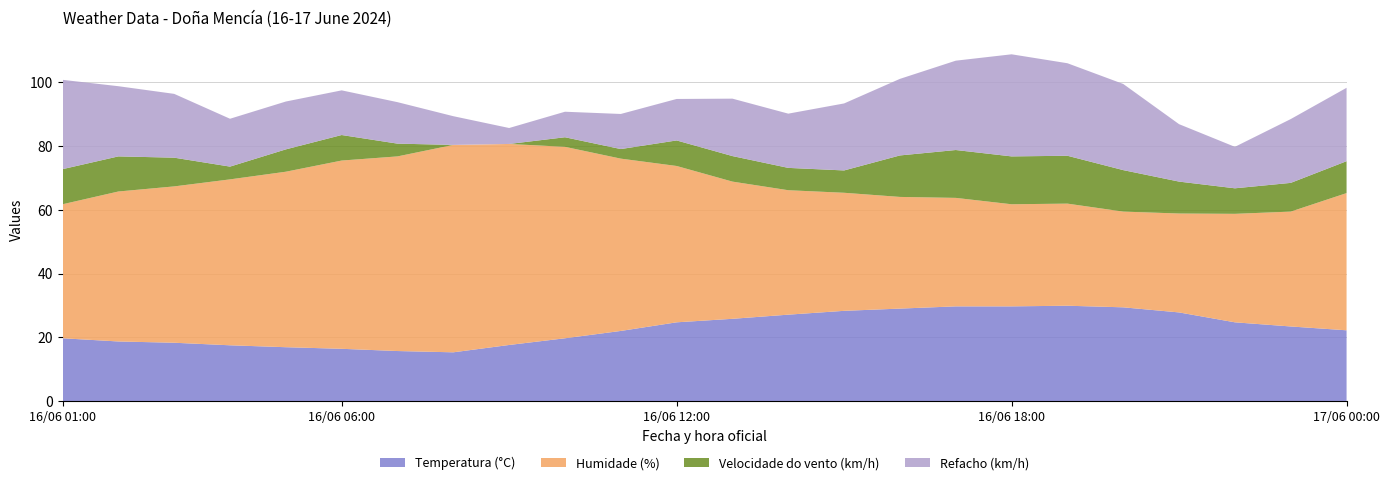

Reading left to right, what are all the values shown in this chart?

Temperatura (°C): 17/06 00:00=22.2	16/06 23:00=23.4	16/06 22:00=24.7	16/06 21:00=27.8	16/06 20:00=29.4	16/06 19:00=29.9	16/06 18:00=29.7	16/06 17:00=29.7	16/06 16:00=29.0	16/06 15:00=28.3	16/06 14:00=27.1	16/06 13:00=25.8	16/06 12:00=24.7	16/06 11:00=22.0	16/06 10:00=19.7	16/06 09:00=17.6	16/06 08:00=15.3	16/06 07:00=15.7	16/06 06:00=16.4	16/06 05:00=16.9	16/06 04:00=17.5	16/06 03:00=18.3	16/06 02:00=18.7	16/06 01:00=19.7
Humidade (%): 17/06 00:00=43.0	16/06 23:00=36.0	16/06 22:00=34.0	16/06 21:00=31.0	16/06 20:00=30.0	16/06 19:00=32.0	16/06 18:00=32.0	16/06 17:00=34.0	16/06 16:00=35.0	16/06 15:00=37.0	16/06 14:00=39.0	16/06 13:00=43.0	16/06 12:00=49.0	16/06 11:00=54.0	16/06 10:00=60.0	16/06 09:00=63.0	16/06 08:00=65.0	16/06 07:00=61.0	16/06 06:00=59.0	16/06 05:00=55.0	16/06 04:00=52.0	16/06 03:00=49.0	16/06 02:00=47.0	16/06 01:00=42.0
Velocidade do vento (km/h): 17/06 00:00=10.0	16/06 23:00=9.0	16/06 22:00=8.0	16/06 21:00=10.0	16/06 20:00=13.0	16/06 19:00=15.0	16/06 18:00=15.0	16/06 17:00=15.0	16/06 16:00=13.0	16/06 15:00=7.0	16/06 14:00=7.0	16/06 13:00=8.0	16/06 12:00=8.0	16/06 11:00=3.0	16/06 10:00=3.0	16/06 09:00=0.0	16/06 08:00=0.0	16/06 07:00=4.0	16/06 06:00=8.0	16/06 05:00=7.0	16/06 04:00=4.0	16/06 03:00=9.0	16/06 02:00=11.0	16/06 01:00=11.0
Refacho (km/h): 17/06 00:00=23.0	16/06 23:00=20.0	16/06 22:00=13.0	16/06 21:00=18.0	16/06 20:00=27.0	16/06 19:00=29.0	16/06 18:00=32.0	16/06 17:00=28.0	16/06 16:00=24.0	16/06 15:00=21.0	16/06 14:00=17.0	16/06 13:00=18.0	16/06 12:00=13.0	16/06 11:00=11.0	16/06 10:00=8.0	16/06 09:00=5.0	16/06 08:00=9.0	16/06 07:00=13.0	16/06 06:00=14.0	16/06 05:00=15.0	16/06 04:00=15.0	16/06 03:00=20.0	16/06 02:00=22.0	16/06 01:00=28.0